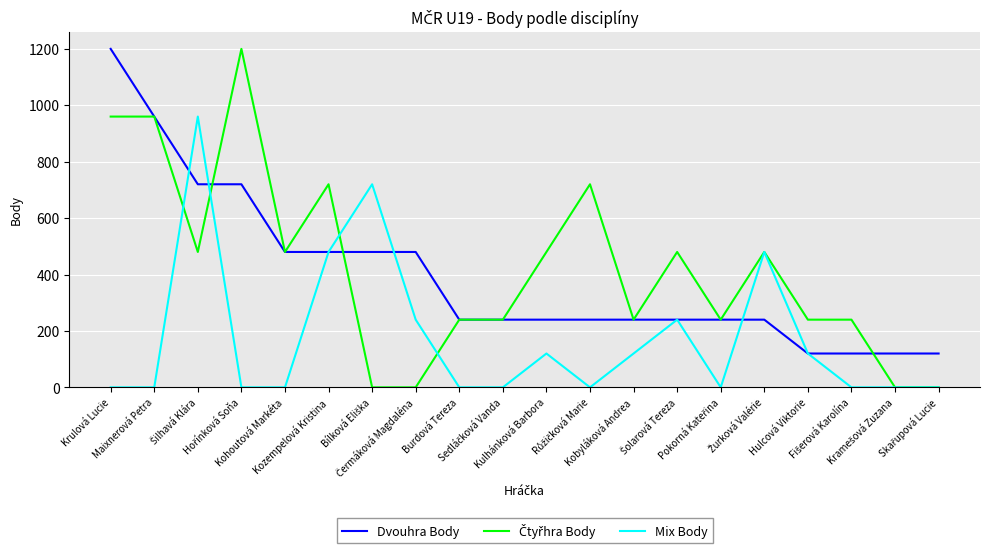

What is the difference between the maximum and minimum values in the Dvouhra Body series?

1080